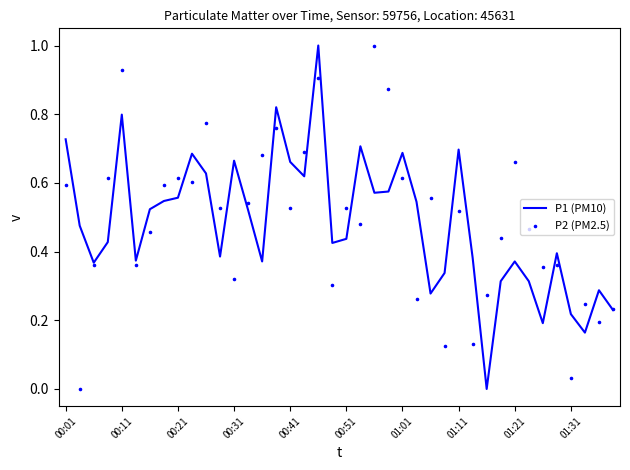

Which series has the largest total across all categories?

P2 (PM2.5)